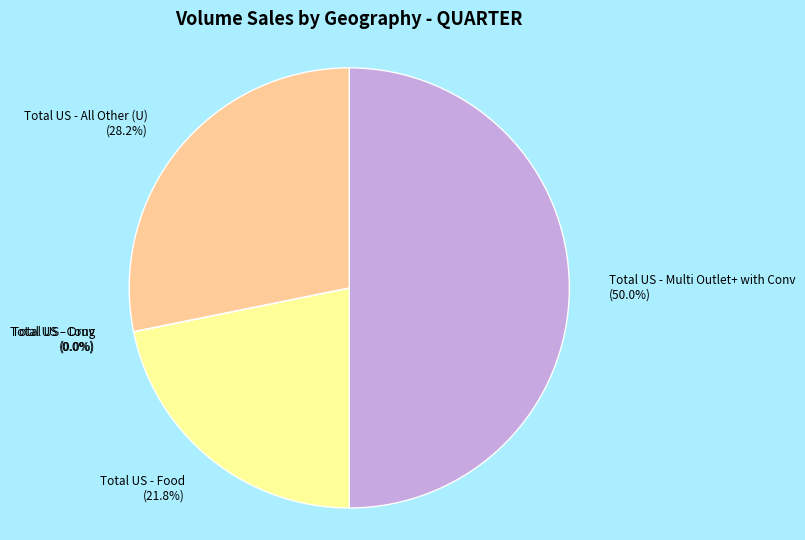

Combined, what portion of the pie is Total US - Food and Total US - All Other (U)?

50.0%